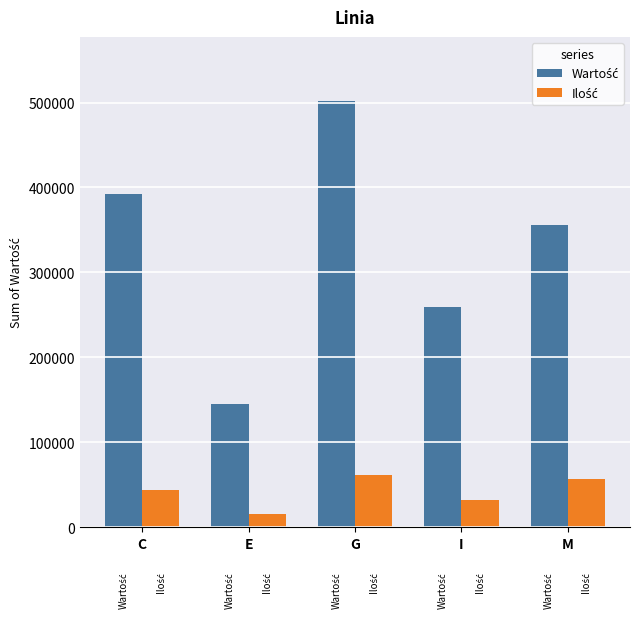

At which category is the sum across all series the highest?

G